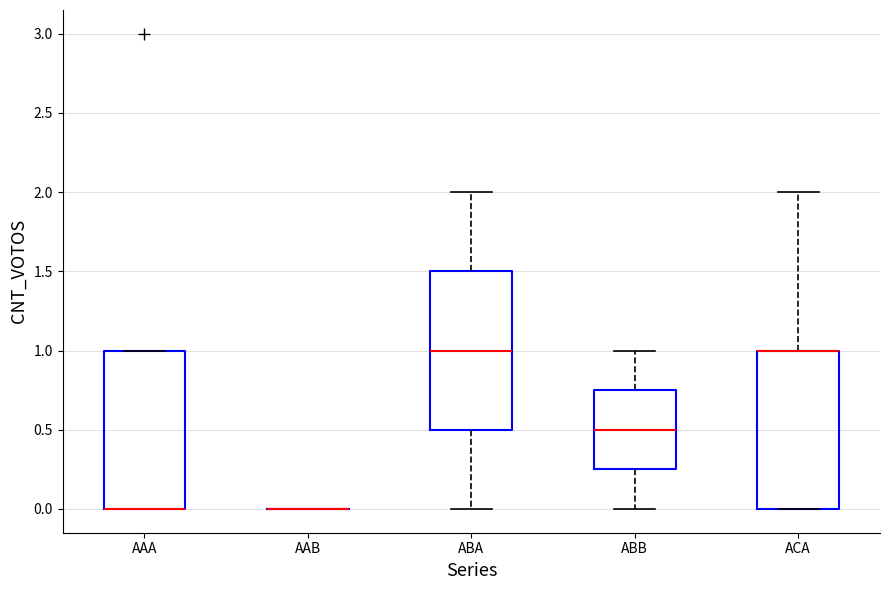

Reading left to right, read every box against the y-axis: the position of its median line, the range the box covers, and the ends of its whiskers. The values are not printed on the chart, so give them approximately, as read against the axis.

AAA: median 0.00 (drawn on the box's lower edge), box 0.00 to 1.00, whiskers 0.00 to 1.00
AAB: box collapsed to a line at 0.00, whiskers 0.00 to 0.00
ABA: median 1.00, box 0.50 to 1.50, whiskers 0.00 to 2.00
ABB: median 0.50, box 0.25 to 0.75, whiskers 0.00 to 1.00
ACA: median 1.00 (drawn on the box's upper edge), box 0.00 to 1.00, whiskers 0.00 to 2.00